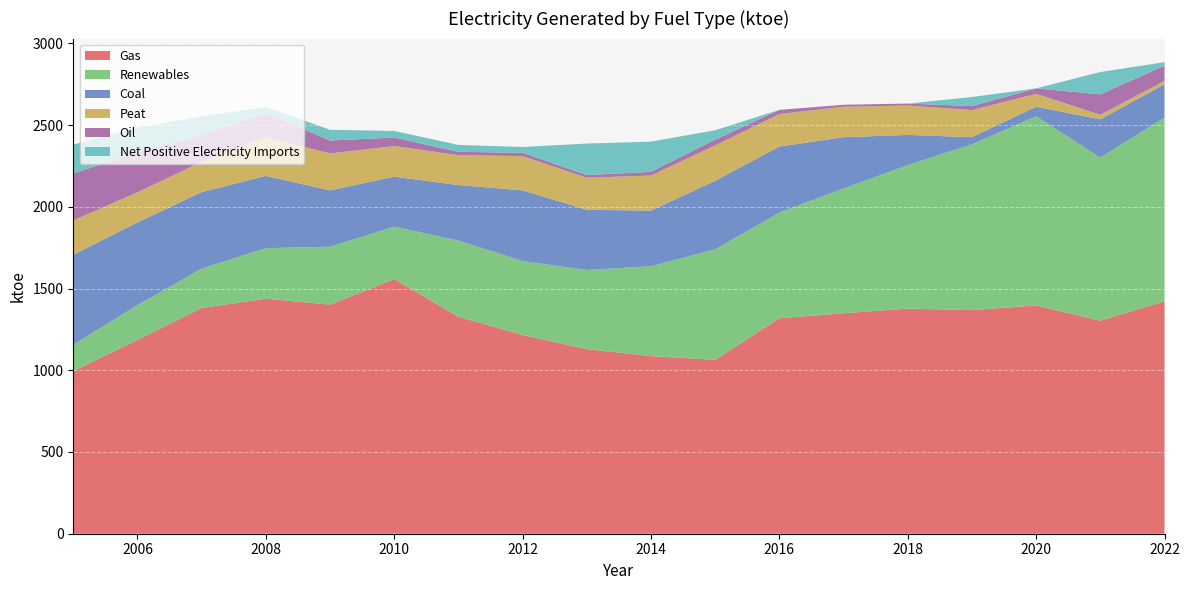

Reading left to right, transcribe all the data shown in this chart.

Gas: 995.4	1185.5	1381.0	1437.6	1401.6	1557.5	1327.2	1216.0	1129.2	1086.6	1063.6	1318.2	1348.5	1377.2	1367.9	1396.3	1303.4	1421.5
Renewables: 161.1	212.8	241.0	309.2	354.1	320.7	466.4	452.0	484.0	549.7	676.1	646.1	763.7	877.2	1014.3	1157.5	997.8	1124.1
Coal: 549.5	506.0	467.6	442.2	344.4	305.7	339.3	432.1	368.3	340.3	419.2	403.8	313.4	185.0	43.5	57.9	233.7	203.5
Peat: 210.7	183.9	185.9	236.9	226.1	187.4	183.2	209.6	196.2	214.7	216.6	199.3	186.1	179.8	165.7	79.0	27.9	21.3
Oil: 287.2	243.7	163.3	146.9	78.9	51.9	20.1	20.3	16.2	22.2	35.0	25.2	12.2	12.0	24.3	33.5	125.0	92.5
Net Positive Electricity Imports: 175.8	152.9	114.4	38.7	65.7	40.4	42.1	35.6	192.8	184.8	57.9	0.0	0.0	0.0	55.4	0.0	136.5	21.7